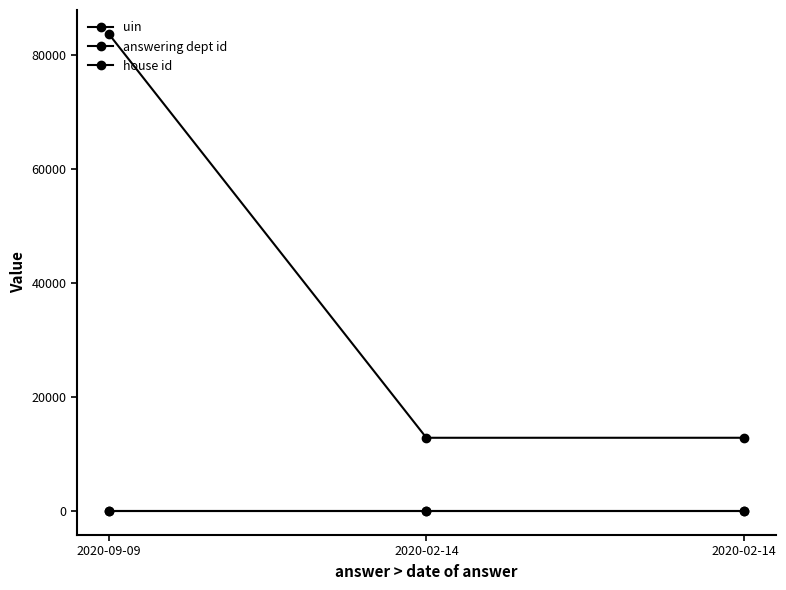

Between 2020-09-09 and 2020-02-14, which is larger?

2020-09-09